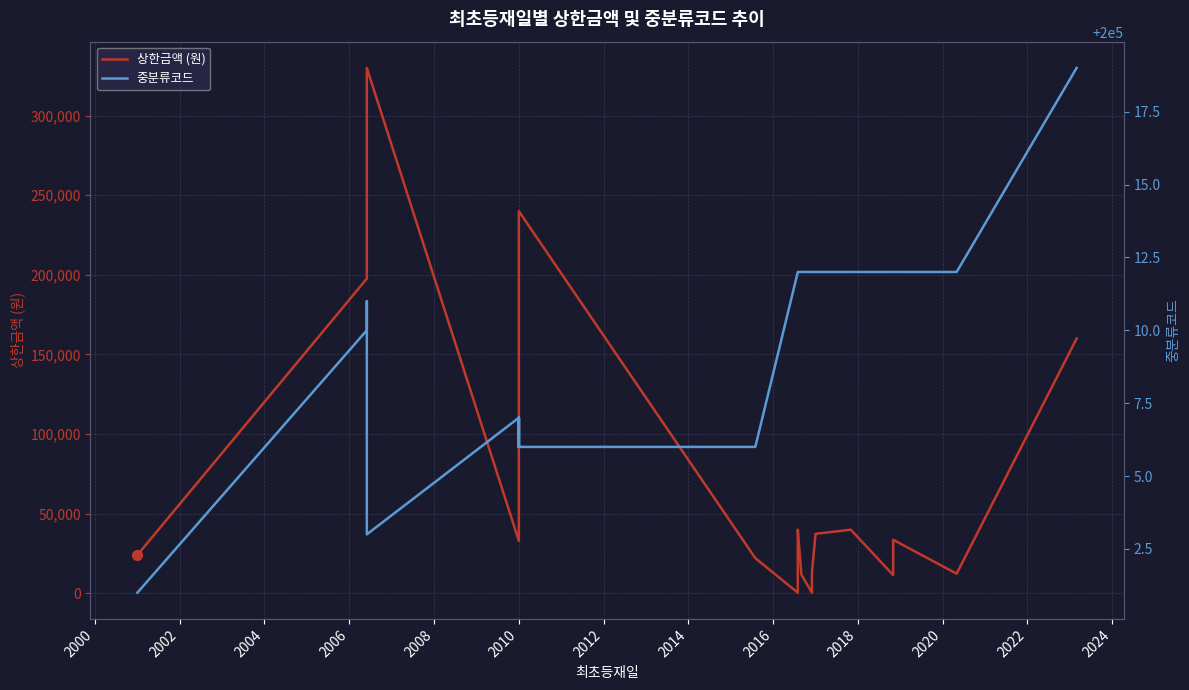

Which series reaches the minimum Y coordinate?

상한금액 (원)